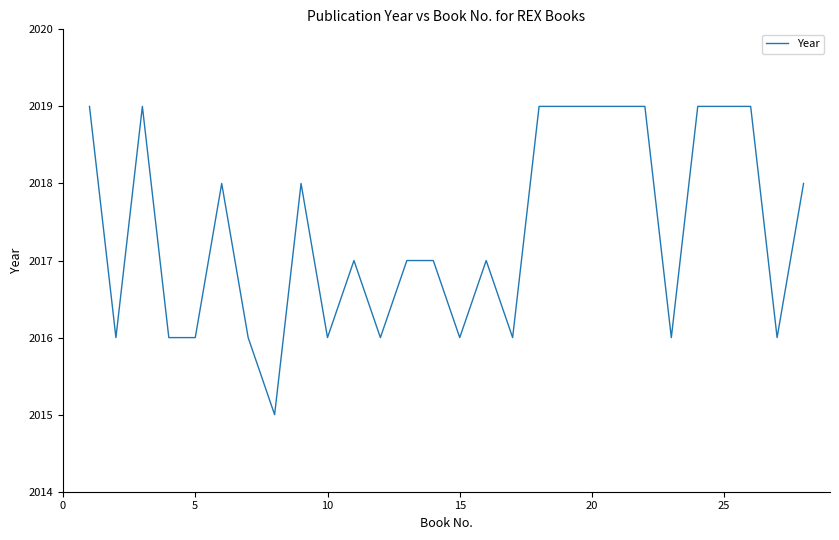

What is the difference between the maximum and minimum values?

4